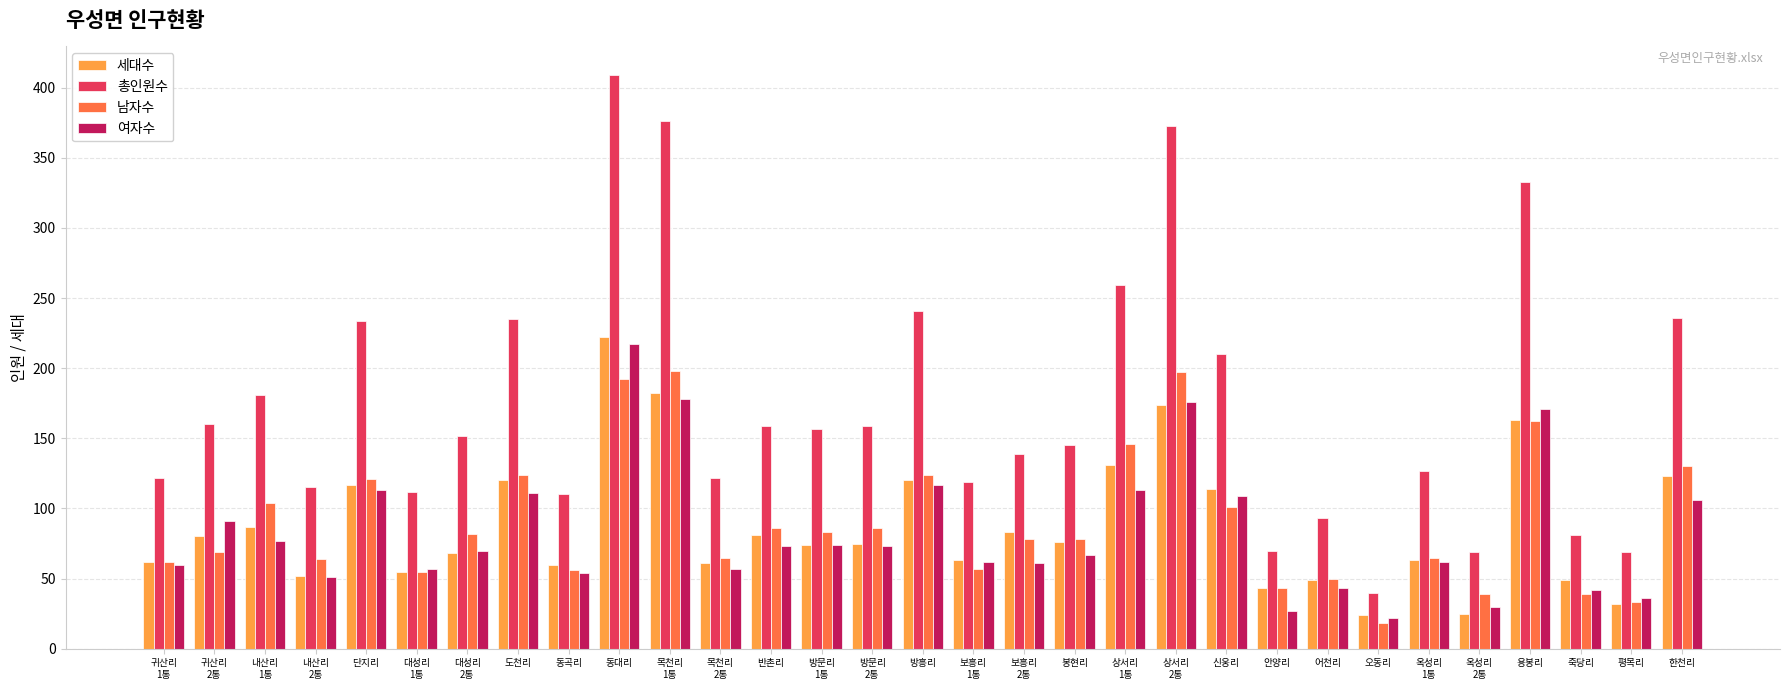

Read the 여자수 value at 한천리.

106